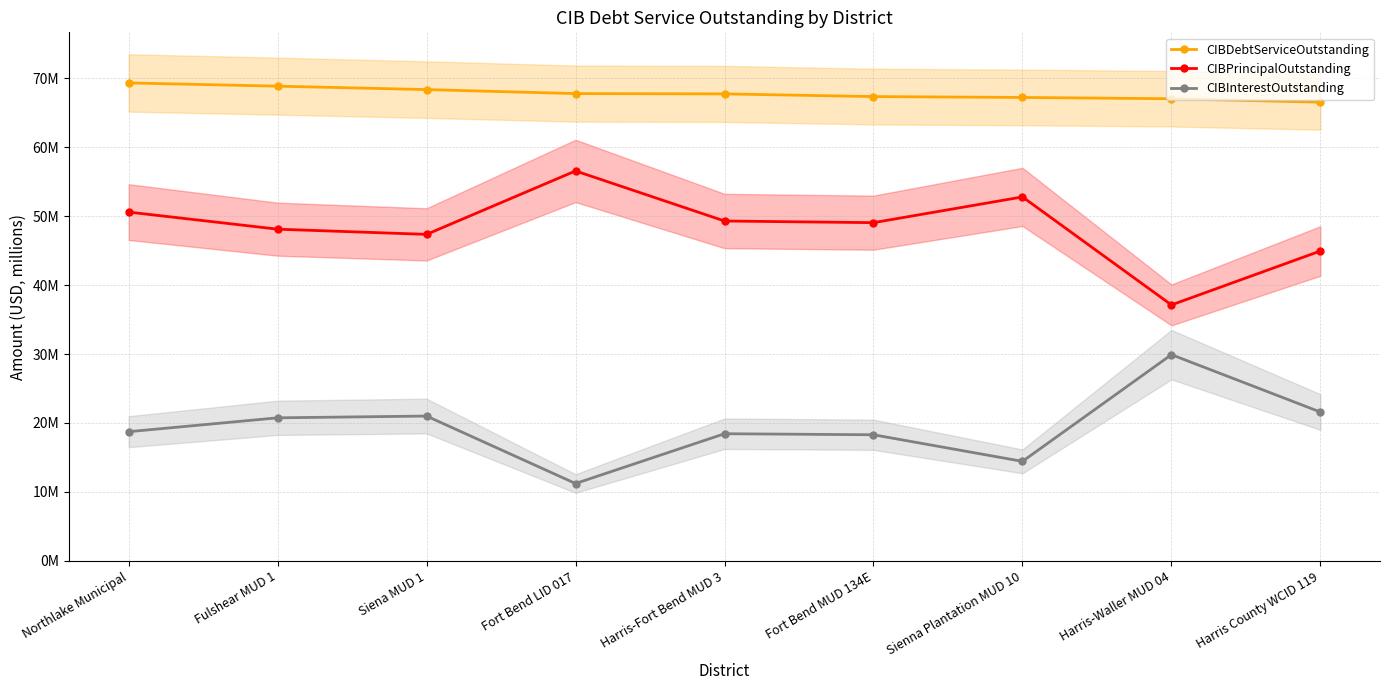

At which category is the sum across all series the highest?

Northlake Municipal